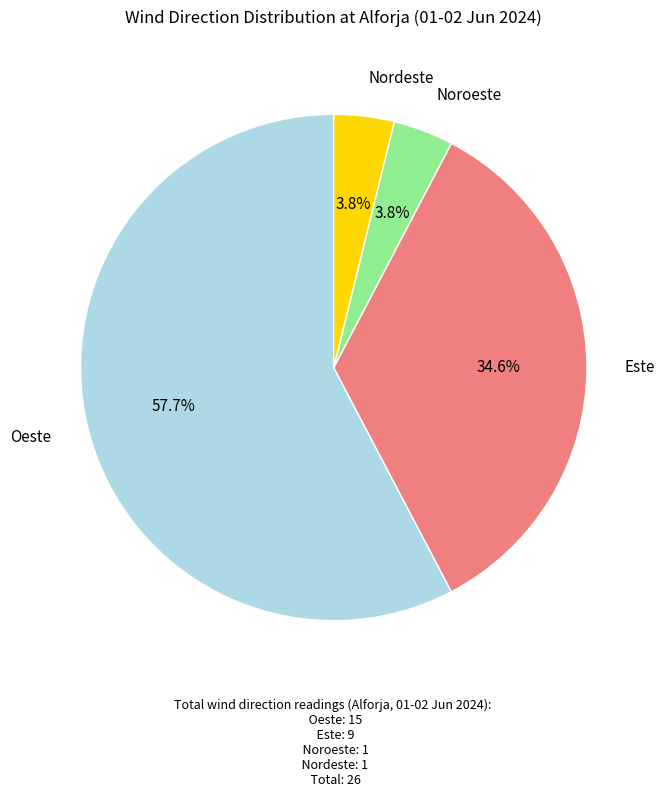

To the nearest percent, what is the average slice percentage?

25%